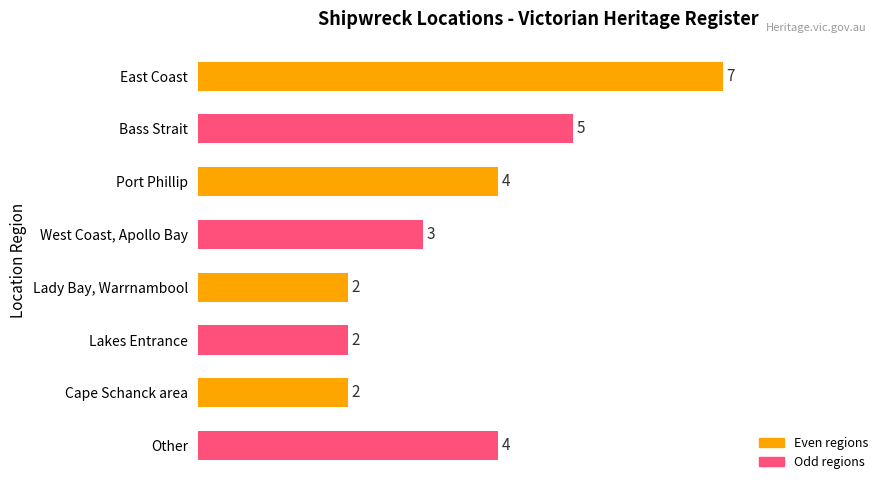

What is the label of the 8th bar from the top?

Other